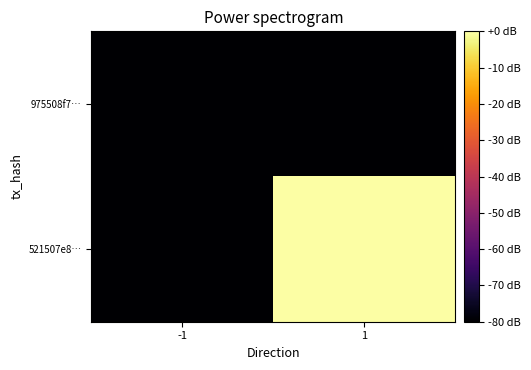

Reading left to right, what are all the values shown in this chart?

975508f7…: -1=-80	1=-80
521507e8…: -1=-80	1=0